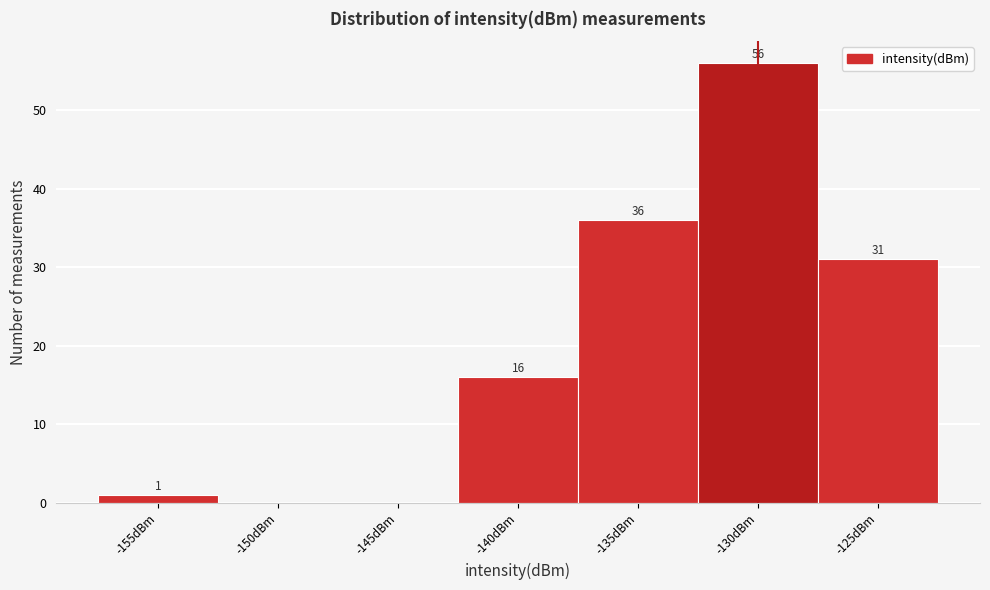

Reading left to right, list all the values displayed in this chart.

-155dBm=1	-150dBm=0	-145dBm=0	-140dBm=16	-135dBm=36	-130dBm=56	-125dBm=31